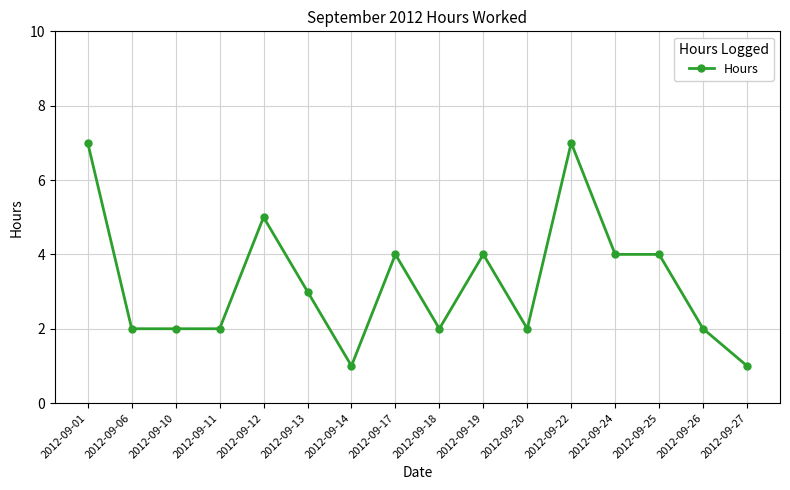

Reading left to right, transcribe all the data shown in this chart.

2012-09-01=7	2012-09-06=2	2012-09-10=2	2012-09-11=2	2012-09-12=5	2012-09-13=3	2012-09-14=1	2012-09-17=4	2012-09-18=2	2012-09-19=4	2012-09-20=2	2012-09-22=7	2012-09-24=4	2012-09-25=4	2012-09-26=2	2012-09-27=1